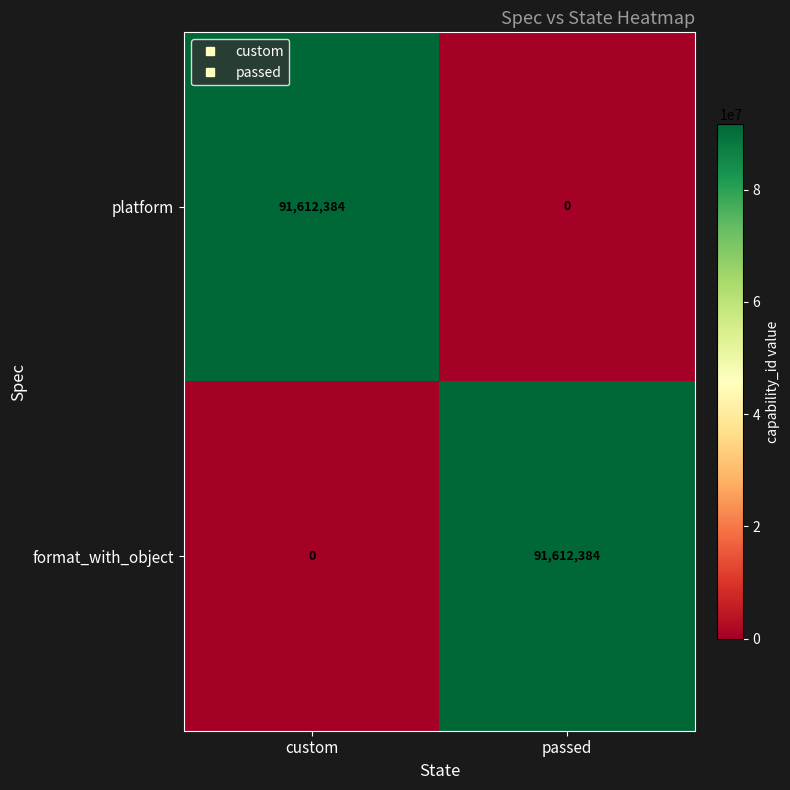

What is the difference between the highest and lowest values at custom?

91612384